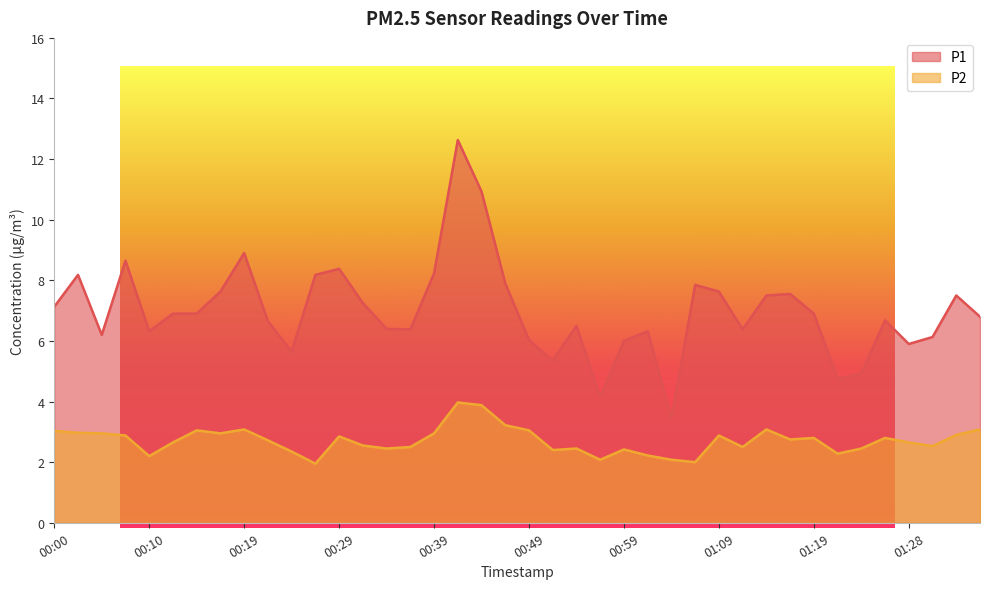

How many categories are shown in the chart?

40